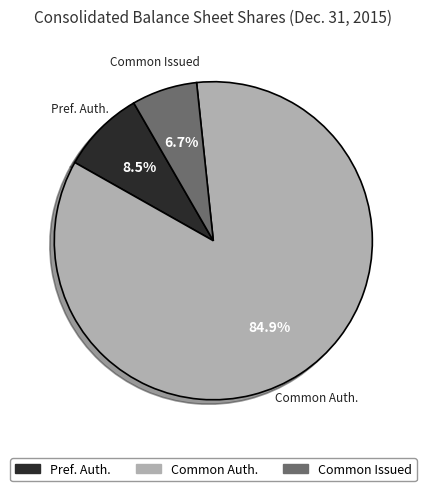

Count the number of slices in the pie.

3